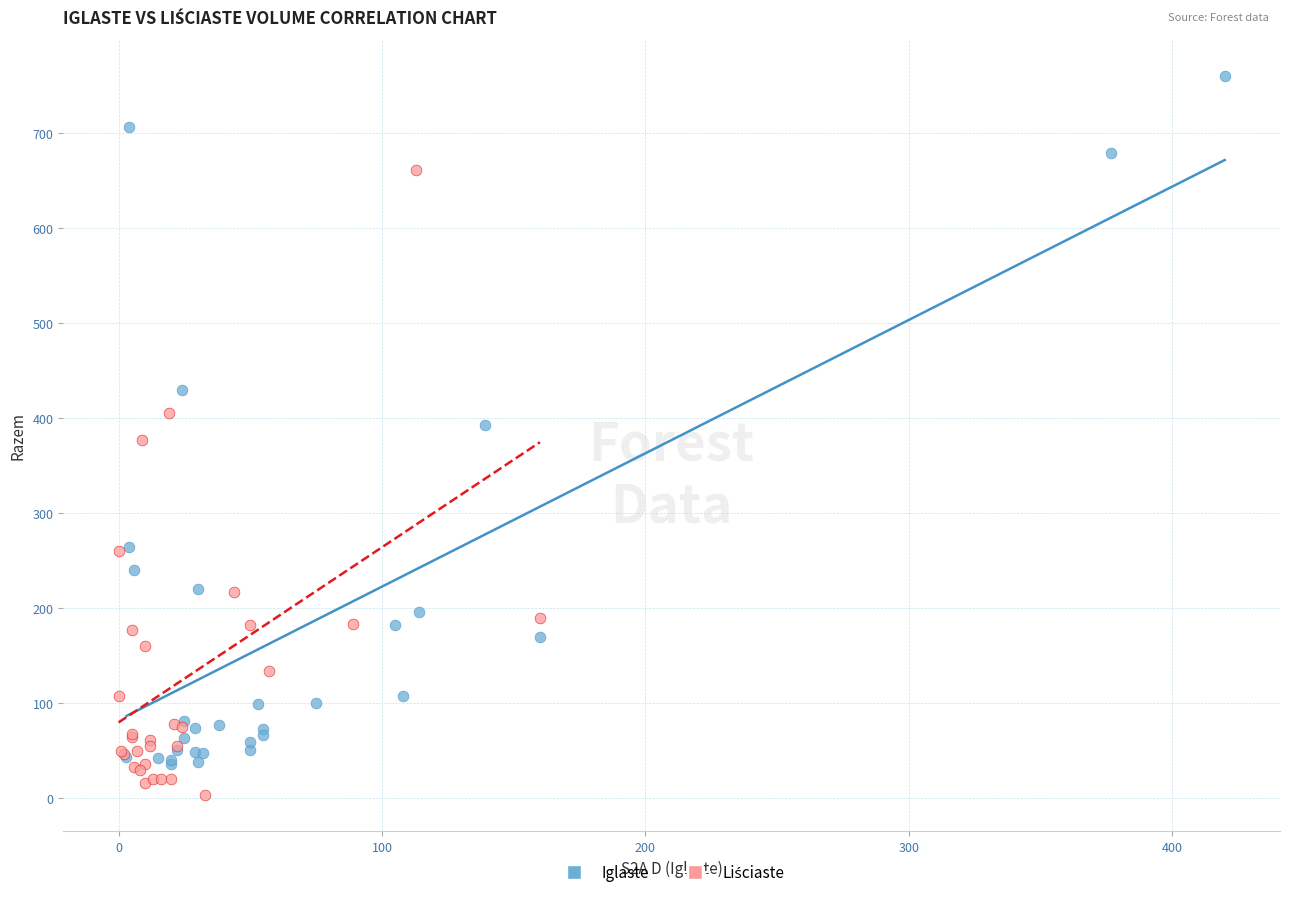

Which series reaches the maximum Y coordinate?

Iglaste